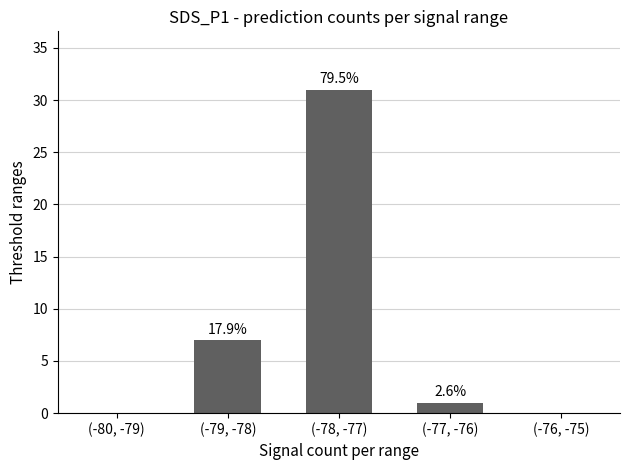

List the labels in order of value, smallest first.

(-80, -79), (-76, -75), (-77, -76), (-79, -78), (-78, -77)